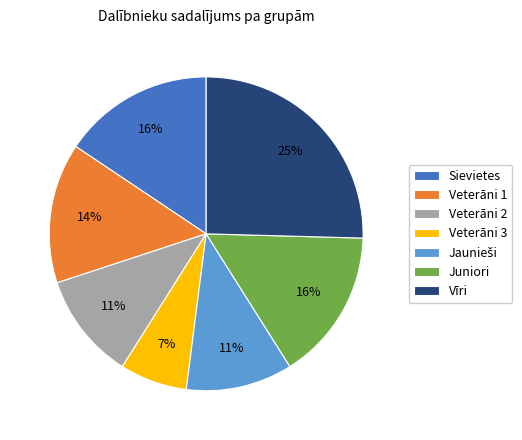

Is Veterāni 3 the majority of the pie?

No